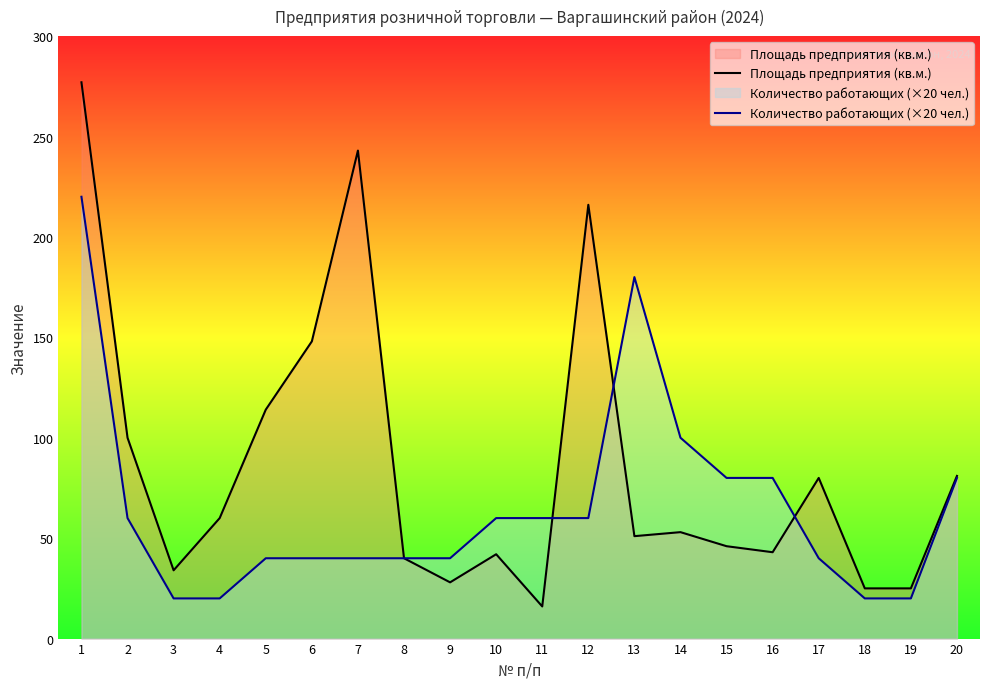

At which category is the sum across all series the highest?

1